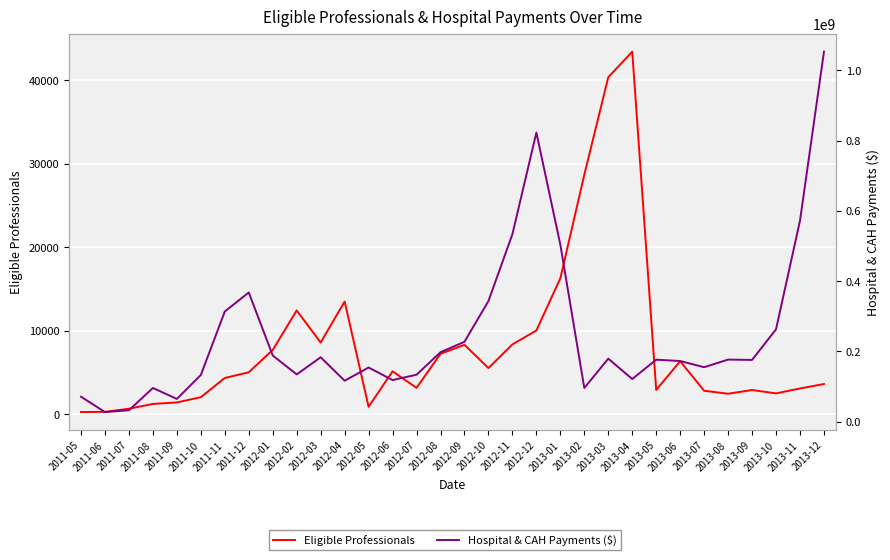

At how many categories does at least one series exceed 291564086?

8